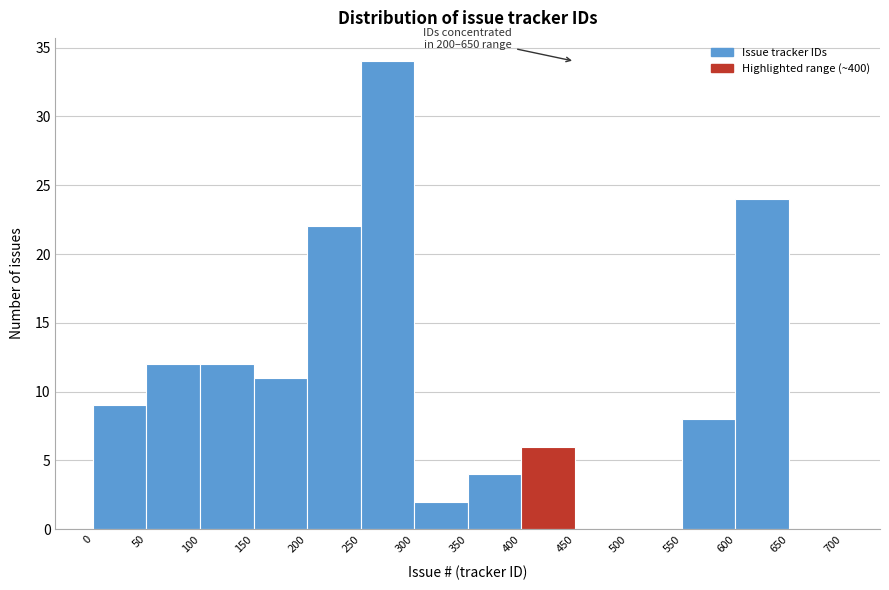

Over which range of the x-axis is the bar tallest?

250 to 300